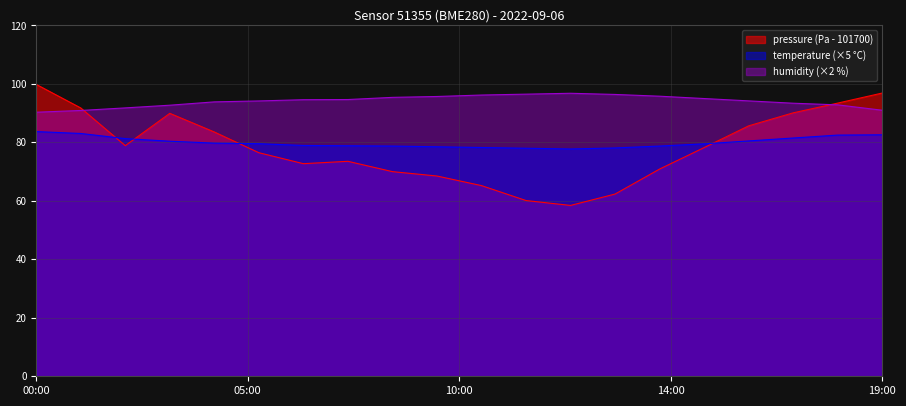

Read the pressure value at 00:00.

99.8